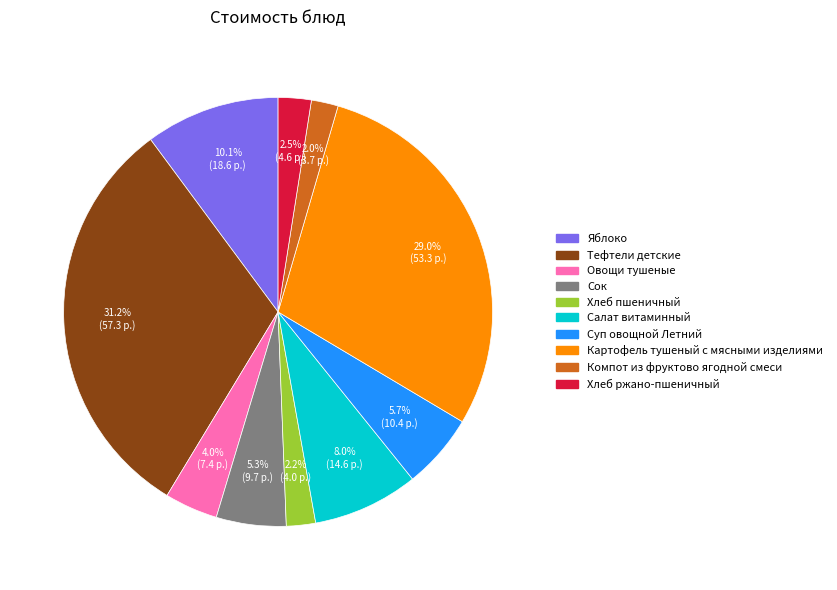

How many slices are in this pie chart?

10